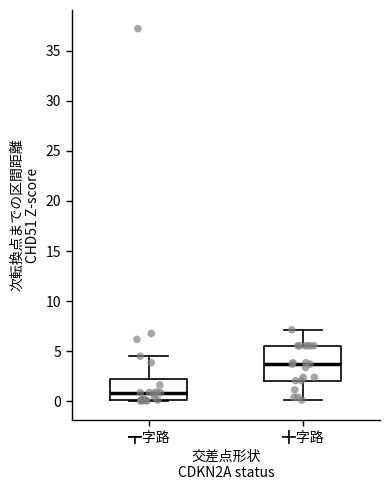

Comparing the boxes themselves (not the whiskers), which one is the tallest?

╋字路